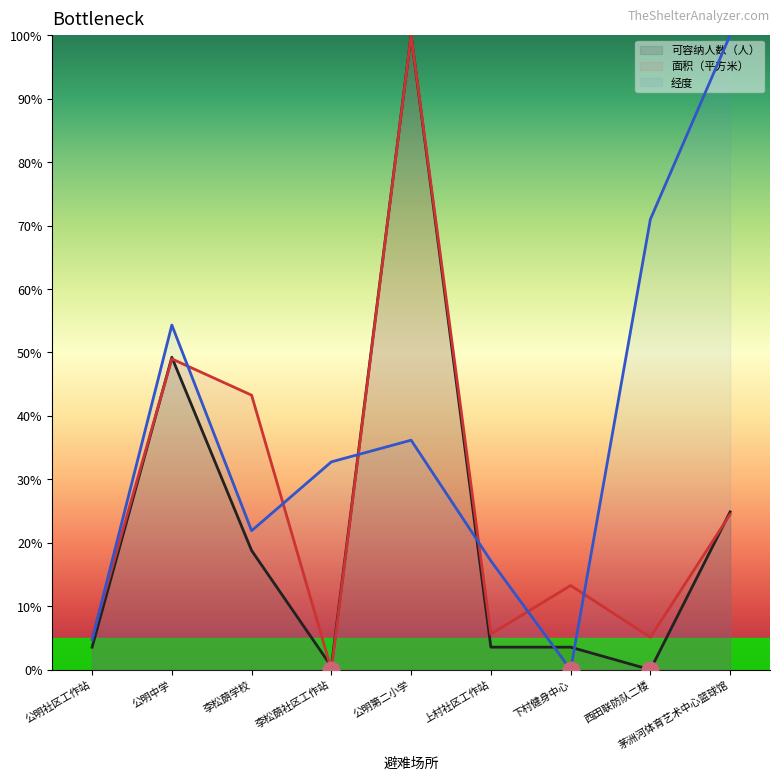

Rank the series at 李松蓢学校 from highest to lowest value.

面积（平方米）, 经度, 可容纳人数（人）